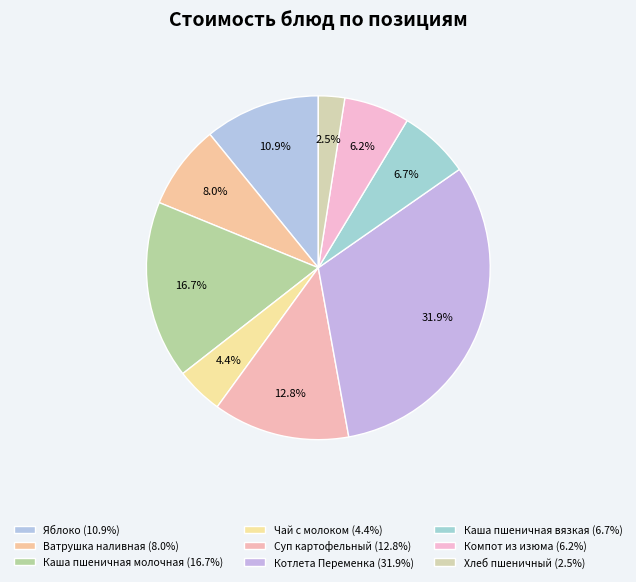

Which category has the biggest portion of the pie?

Котлета Переменка (64.5)